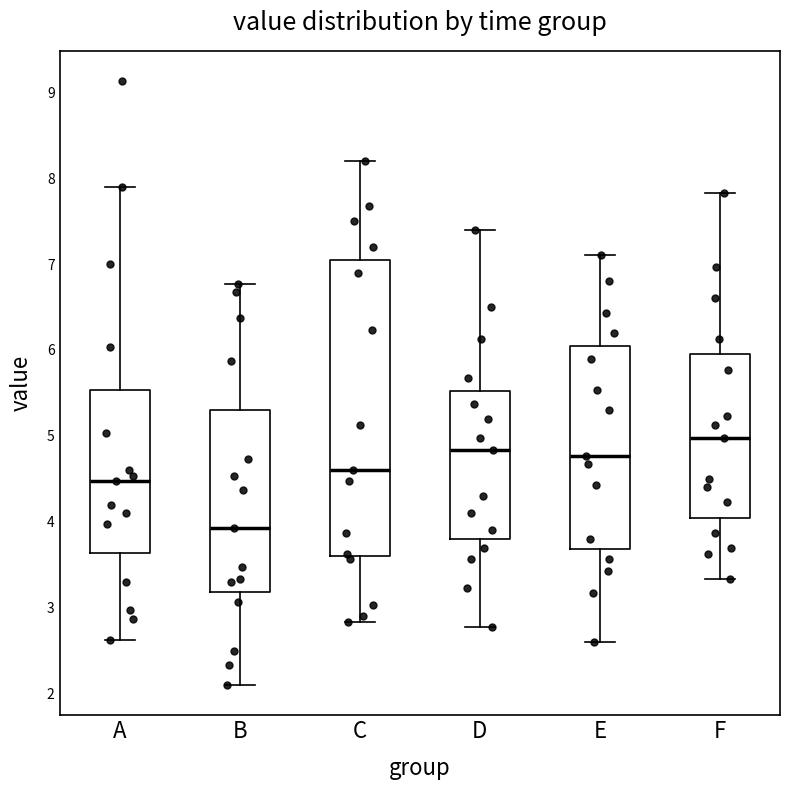

Which box's median line is the lowest?

B